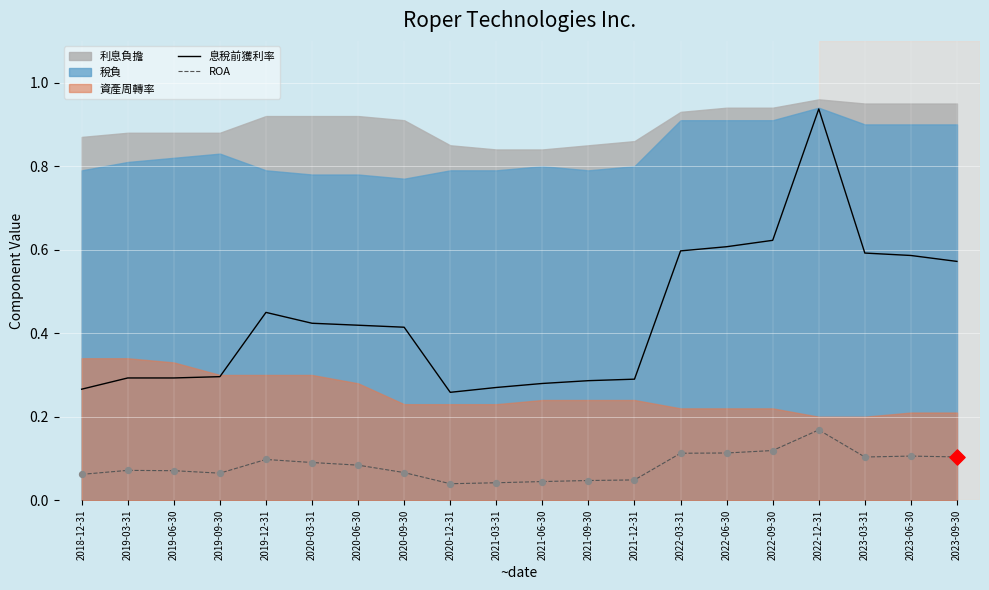

Which series reaches the maximum Y coordinate?

息稅前獲利率